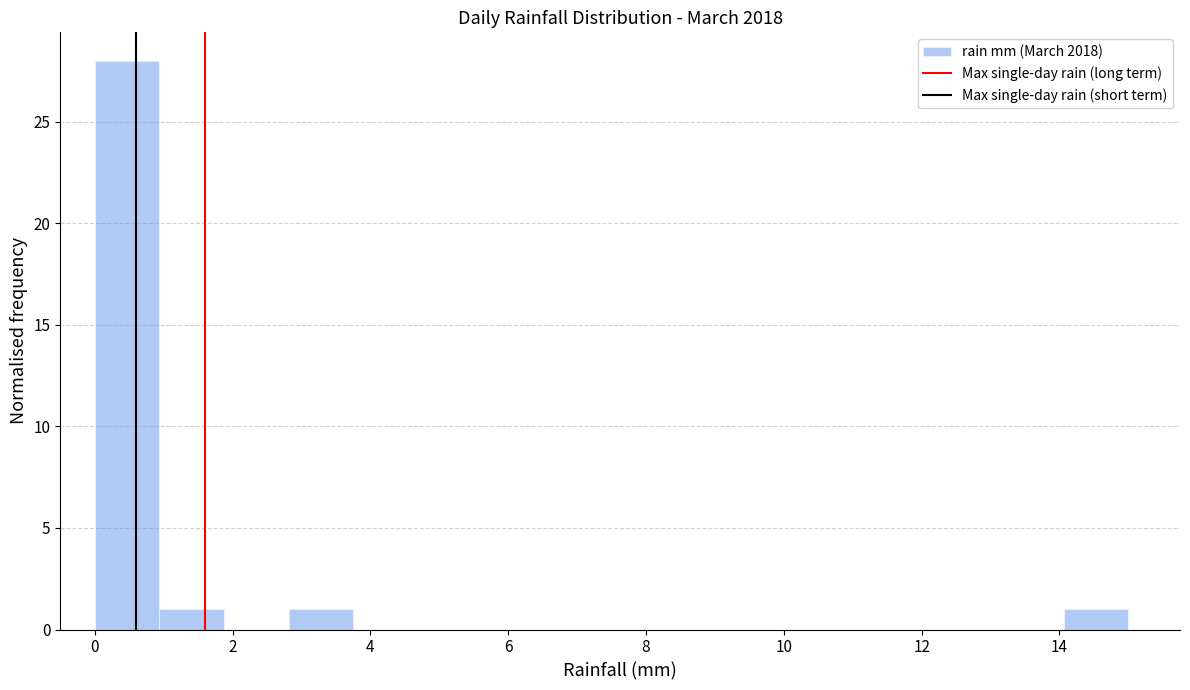

Reading left to right, list every bar in this chart as the range it spans on the x-axis followed by its height. Neither the bar edges nor the heights are printed on the chart, so give them approximately, as read against the axes.

0.0 to 1.0: 28
1.0 to 1.8: 1
1.8 to 2.8: 0
2.8 to 3.8: 1
3.8 to 4.6: 0
4.6 to 5.6: 0
5.6 to 6.6: 0
6.6 to 7.6: 0
7.6 to 8.4: 0
8.4 to 9.4: 0
9.4 to 10.4: 0
10.4 to 11.2: 0
11.2 to 12.2: 0
12.2 to 13.2: 0
13.2 to 14.0: 0
14.0 to 15.0: 1